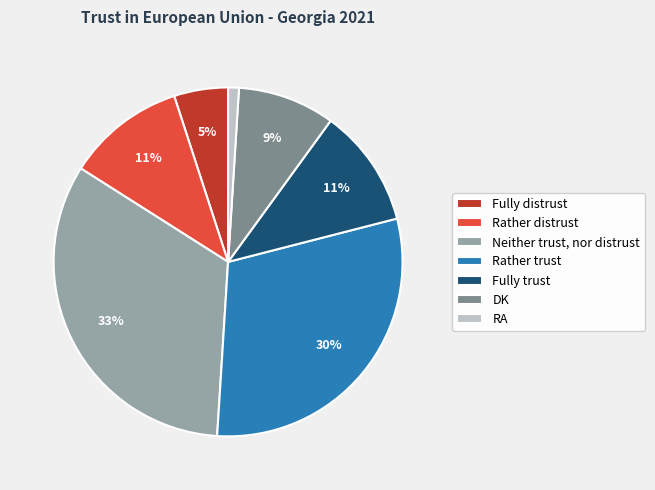

Which slice is the smallest?

RA